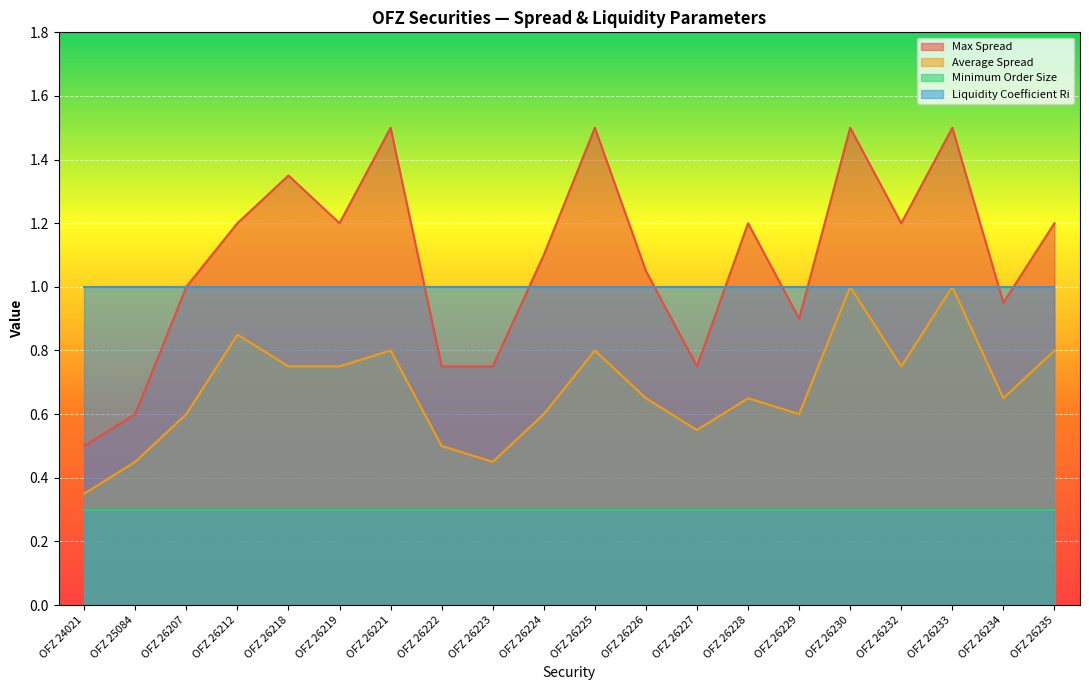

Which series changed the most between OFZ 24021 and OFZ 26229?

Max Spread